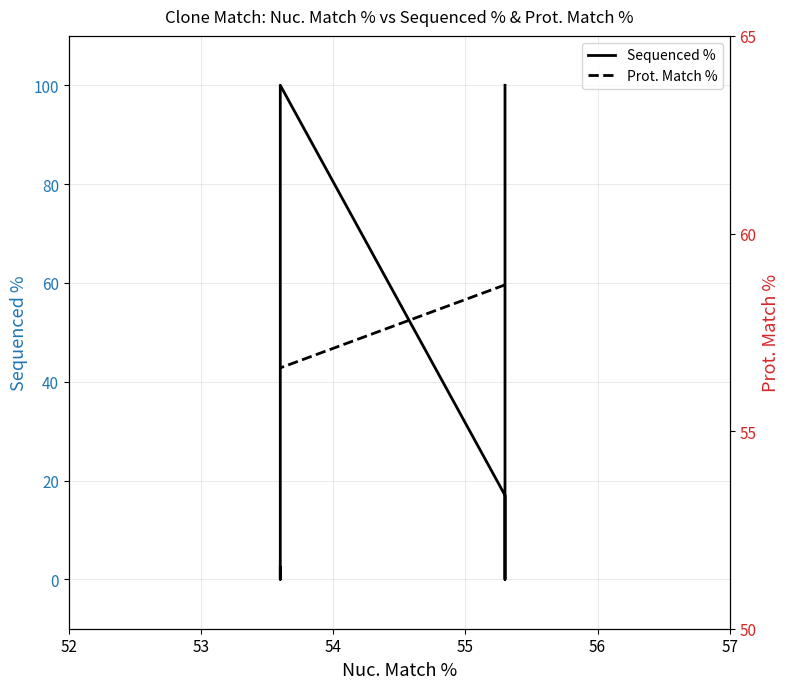

Reading right to left, list all the values displayed in this chart.

Sequenced %: 2.4	0.0	100.0	17.0	0.0	100.0
Prot. Match %: 56.6	56.6	56.6	58.7	58.7	58.7